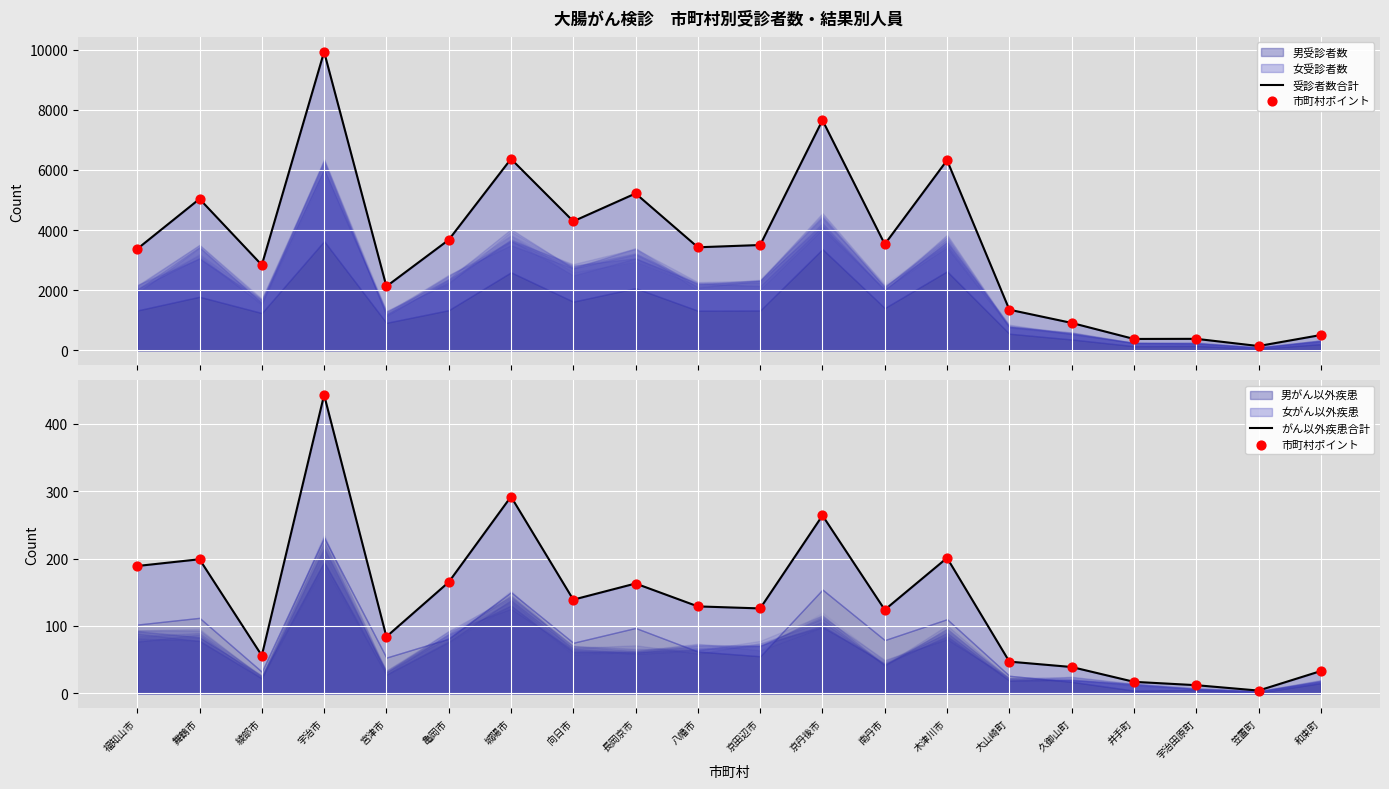

Which series contains the lowest Y value?

市町村ポイント